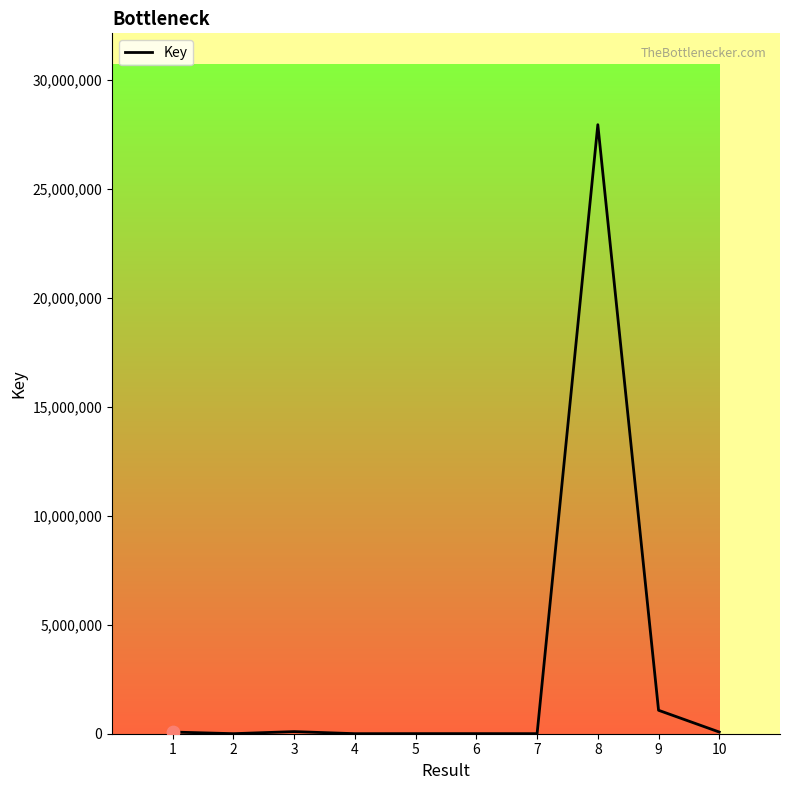

What is the change in value from 2 to 5?

+1866